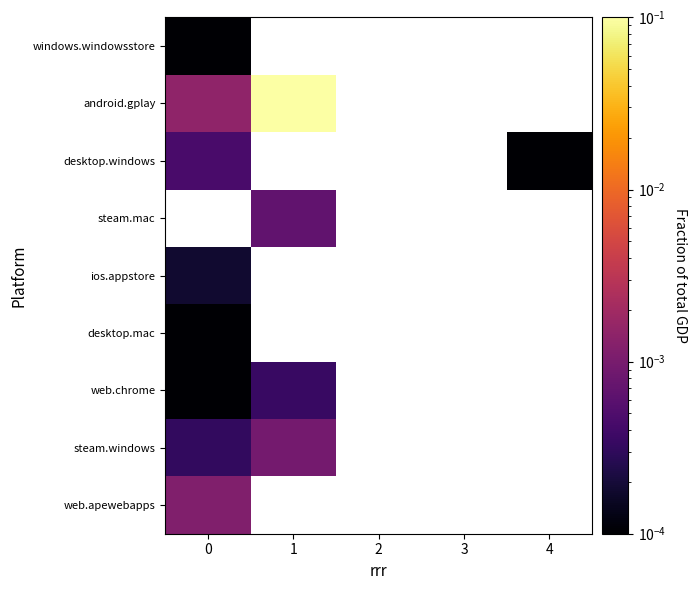

What is the greatest value displayed?

1.0